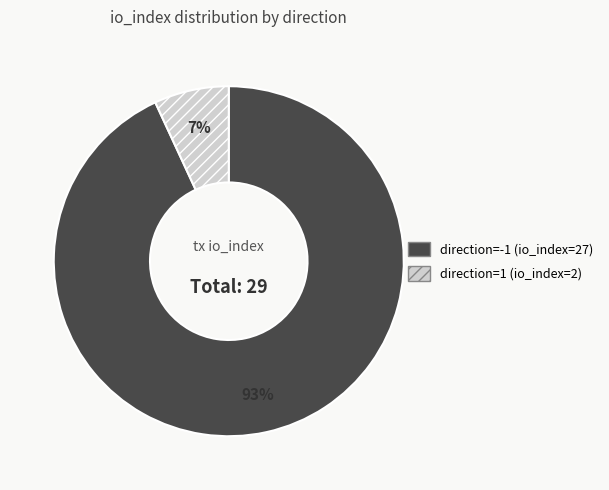

How many segments does this pie chart have?

2